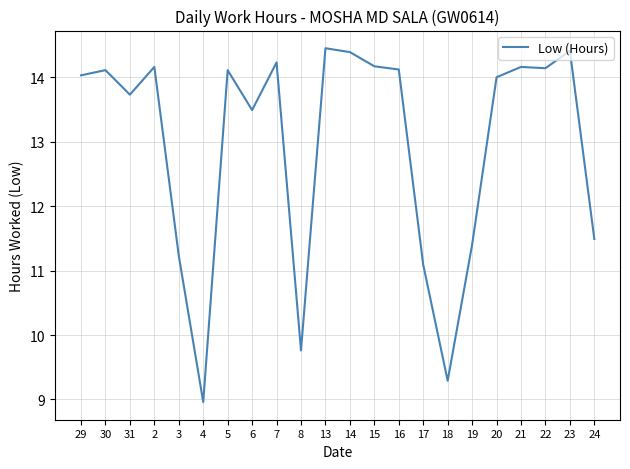

What is the approximate value at 20?

14.0